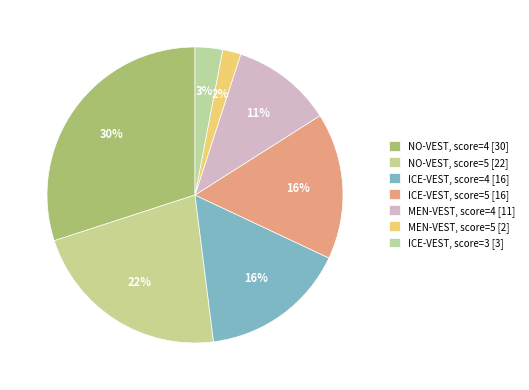

To the nearest percent, what is the difference between the largest and smallest slice percentages?

28%